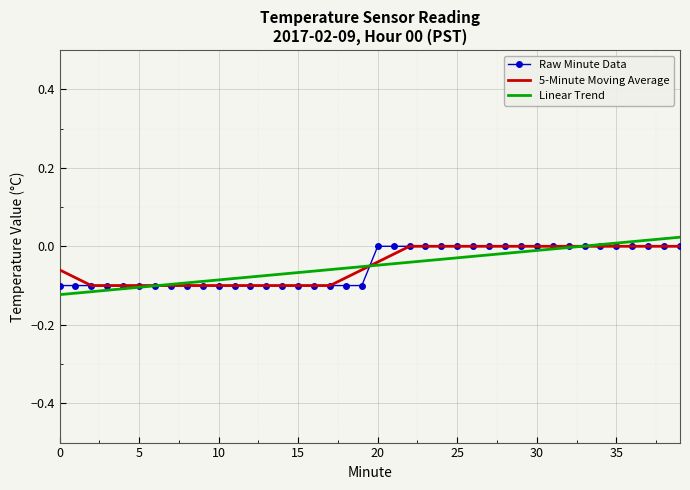

Reading left to right, extract all data points from this chart.

Raw Minute Data: -0.1	-0.1	-0.1	-0.1	-0.1	-0.1	-0.1	-0.1	-0.1	-0.1	-0.1	-0.1	-0.1	-0.1	-0.1	-0.1	-0.1	-0.1	-0.1	-0.1	0.0	0.0	0.0	0.0	0.0	0.0	0.0	0.0	0.0	0.0	0.0	0.0	0.0	0.0	0.0	0.0	0.0	0.0	0.0	0.0
5-Minute Moving Average: -0.1	-0.1	-0.1	-0.1	-0.1	-0.1	-0.1	-0.1	-0.1	-0.1	-0.1	-0.1	-0.1	-0.1	-0.1	-0.1	-0.1	-0.1	-0.1	-0.1	-0.0	-0.0	0.0	0.0	0.0	0.0	0.0	0.0	0.0	0.0	0.0	0.0	0.0	0.0	0.0	0.0	0.0	0.0	0.0	0.0
Linear Trend: -0.1	-0.1	-0.1	-0.1	-0.1	-0.1	-0.1	-0.1	-0.1	-0.1	-0.1	-0.1	-0.1	-0.1	-0.1	-0.1	-0.1	-0.1	-0.1	-0.1	-0.0	-0.0	-0.0	-0.0	-0.0	-0.0	-0.0	-0.0	-0.0	-0.0	-0.0	-0.0	-0.0	0.0	0.0	0.0	0.0	0.0	0.0	0.0